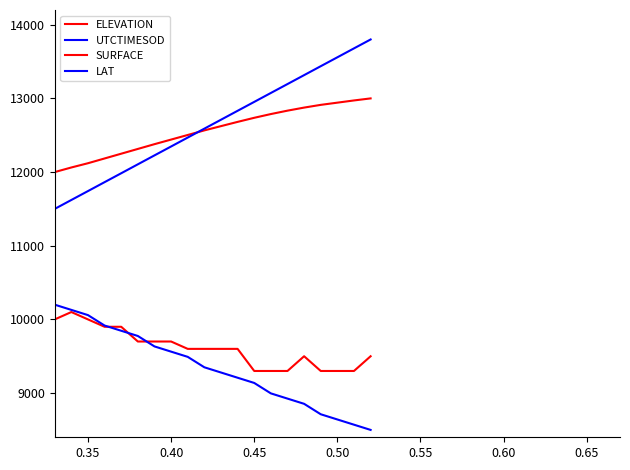

At how many categories does at least one series exceed 12114?

18